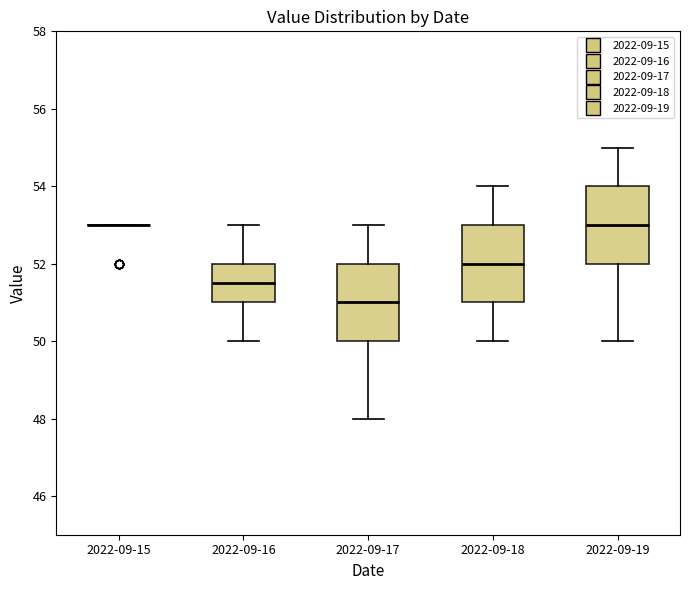

Where does the median line of the box for 2022-09-17 sit on the y-axis? The values are not printed on the chart, so give them approximately, as read against the axis.

51.0